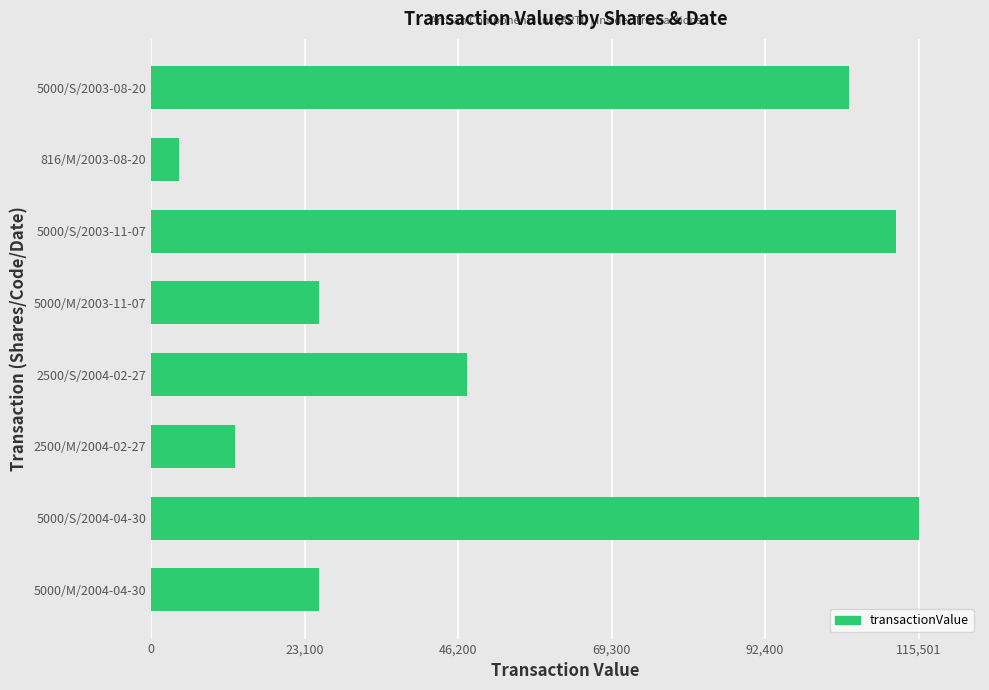

What is the difference between the maximum and minimum values?

111370